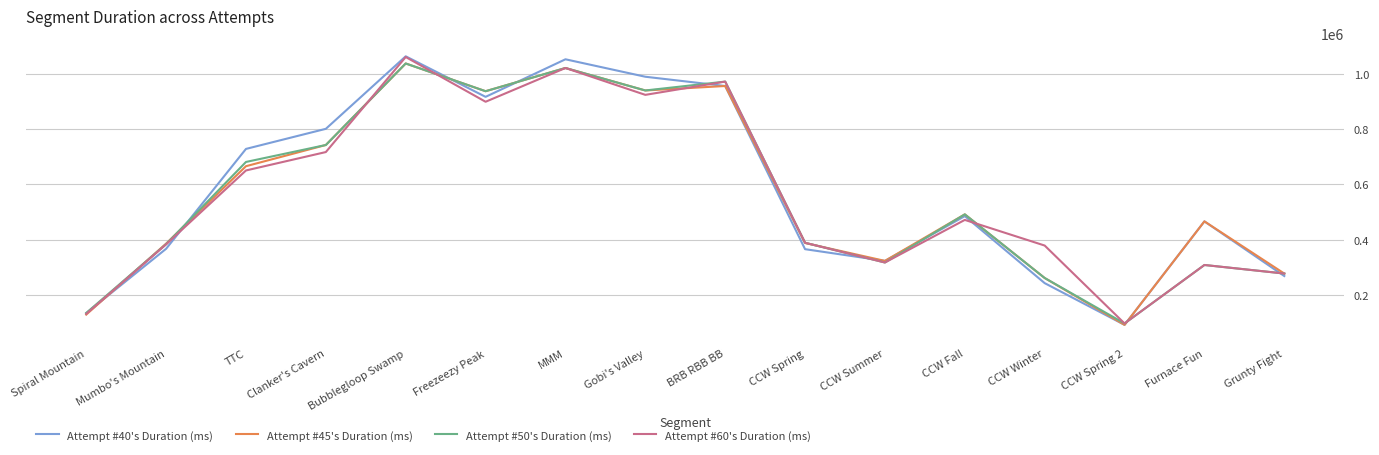

What is the total value across all series at CCW Fall?

1941134